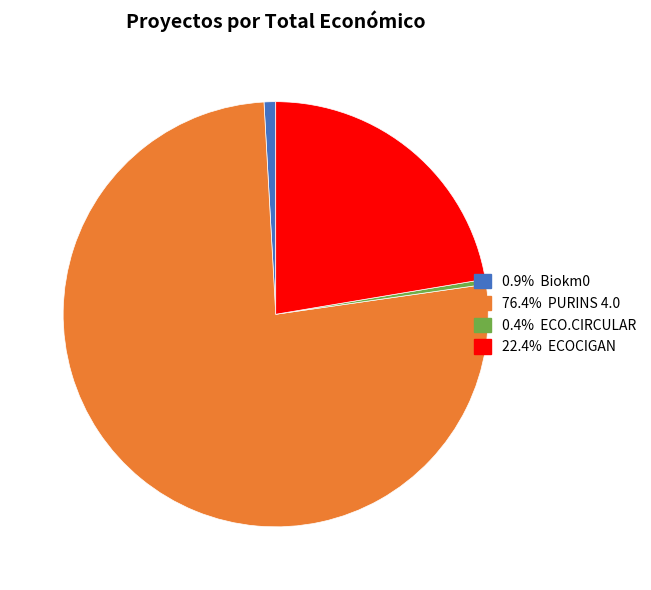

Does any single category account for the majority?

Yes